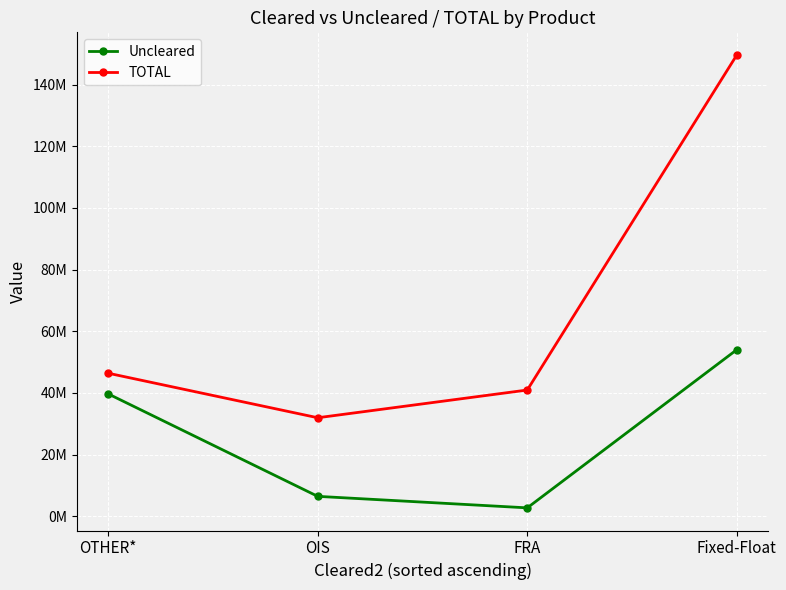

Which label corresponds to the smallest value in the chart?

FRA